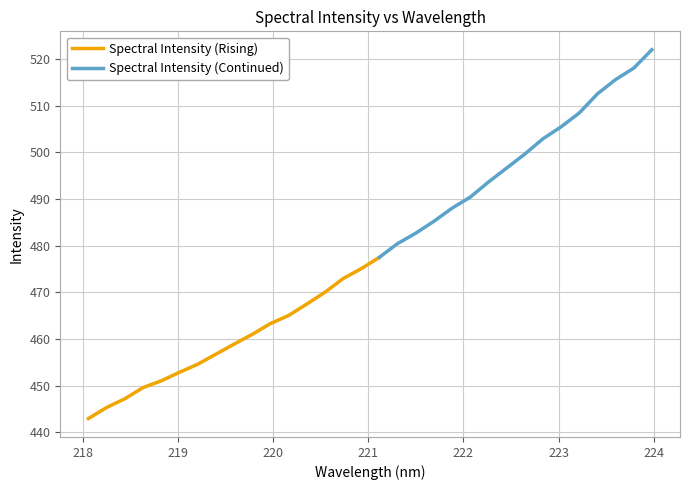

True or false: there are more than 2 points higher than both neighbors.

False